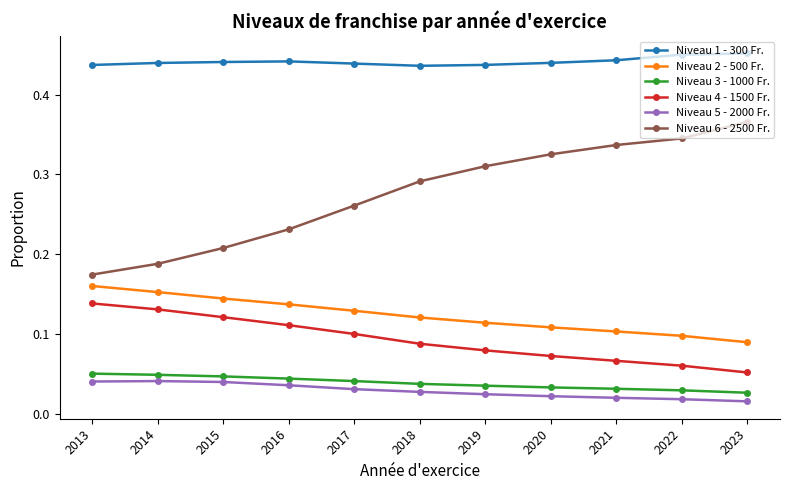

What is the total value across all series at 2020?

1.0